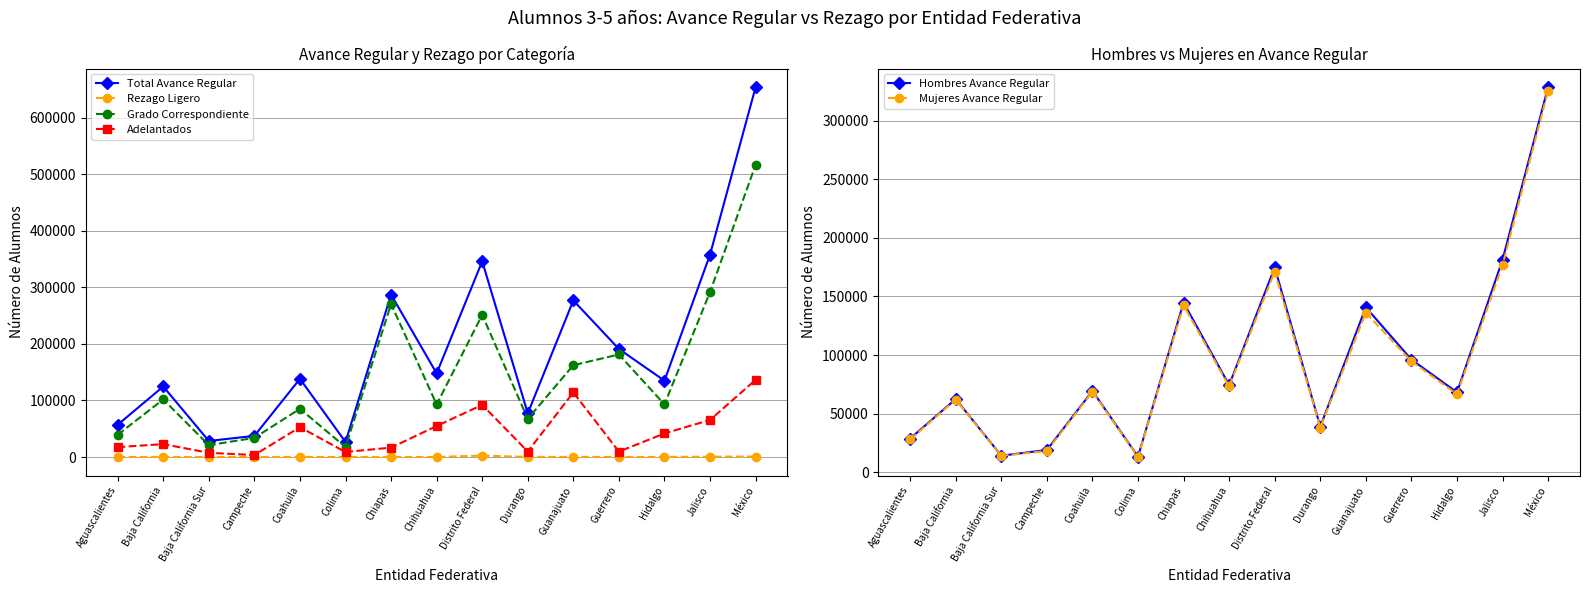

True or false: Hombres Avance Regular and Adelantados cross at least once.

False